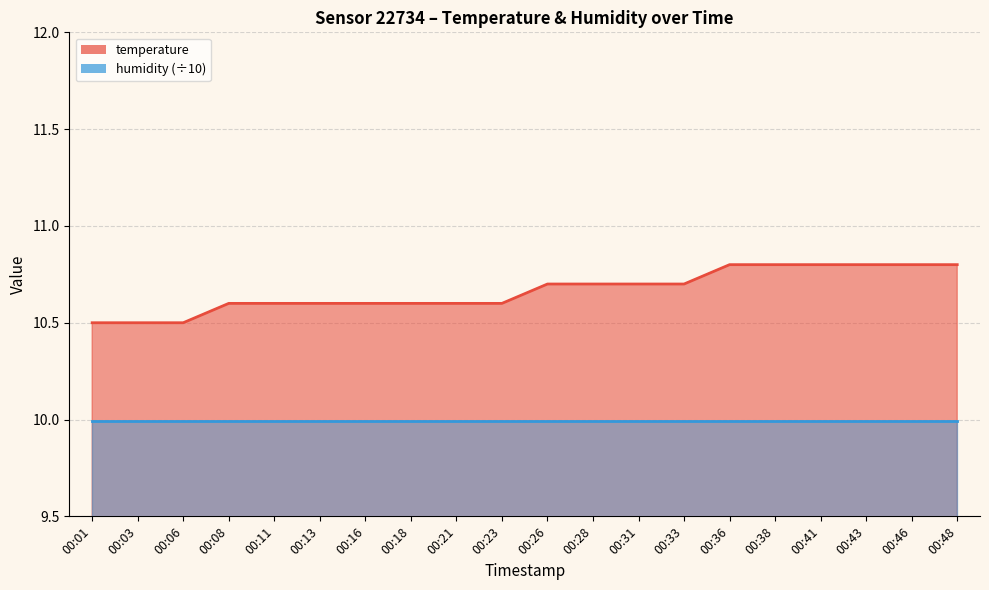

What is the average value?

10.7